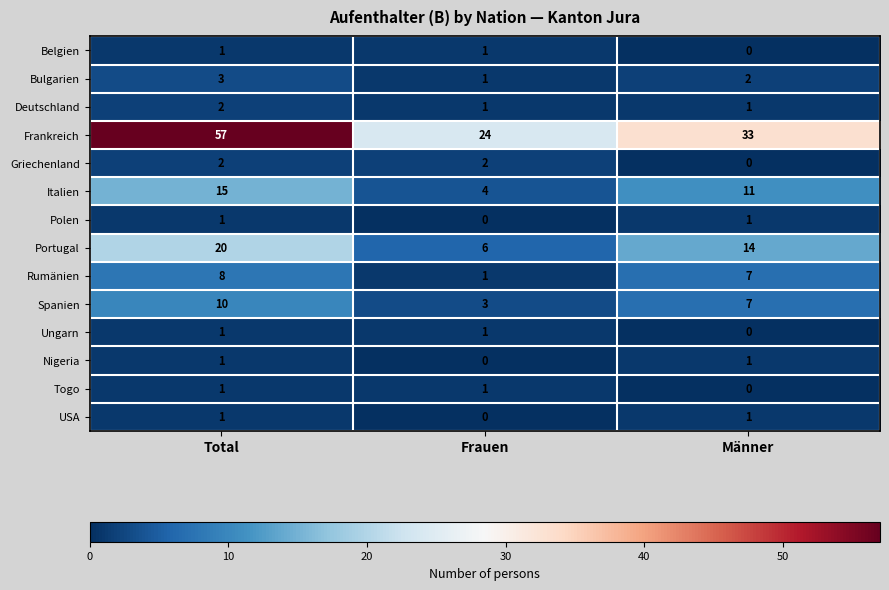

Which series has the largest range (max minus min)?

Frankreich